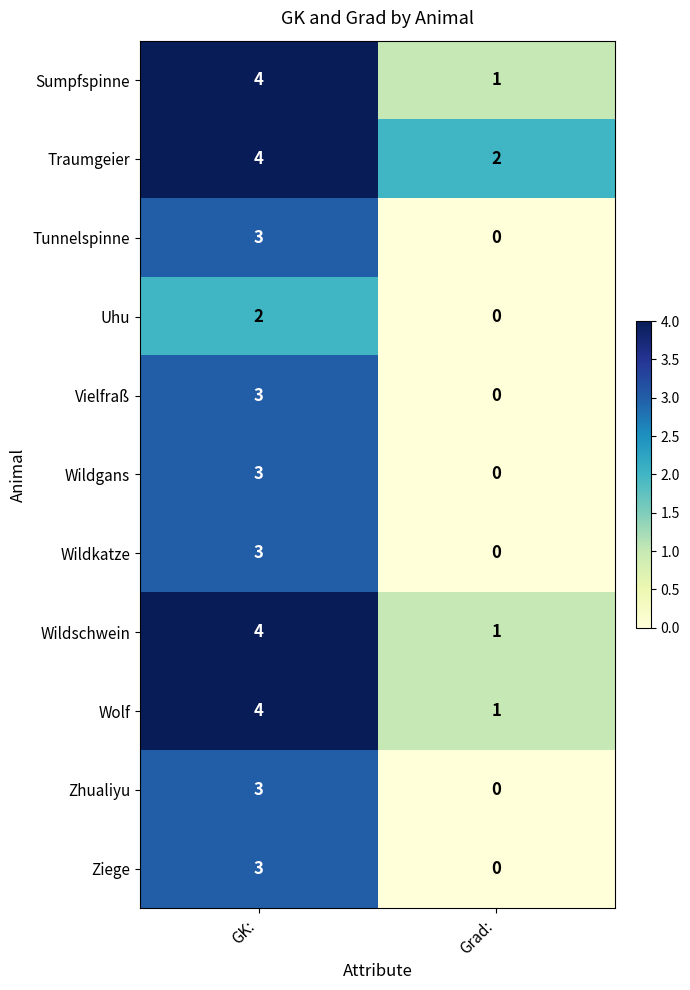

At which category does the chart reach its peak across all series?

GK: